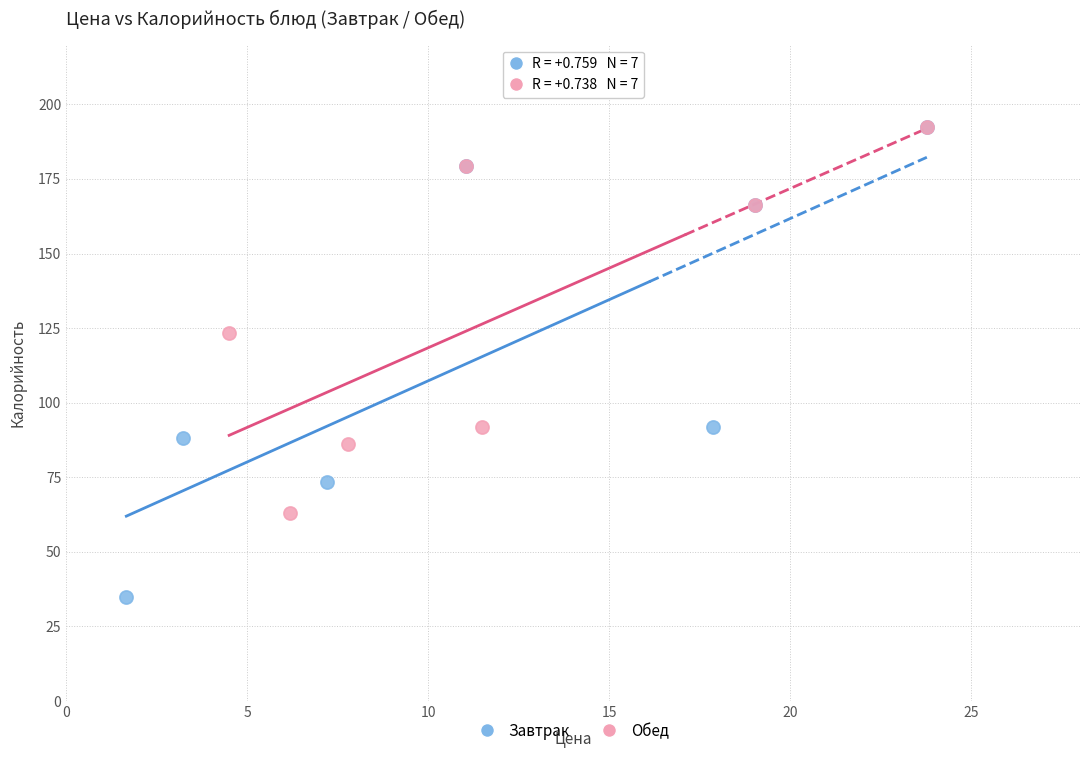

Which series has the widest spread of Y values?

Завтрак